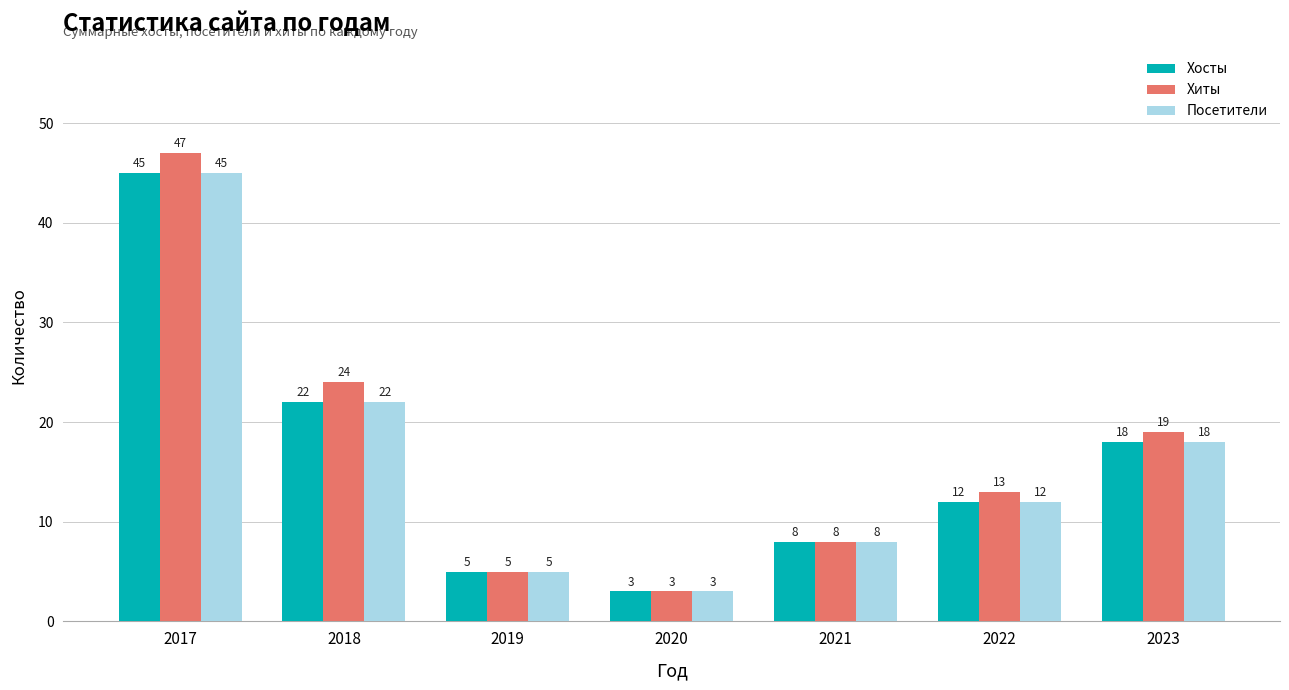

What is the difference between the maximum and minimum values in the Хосты series?

42